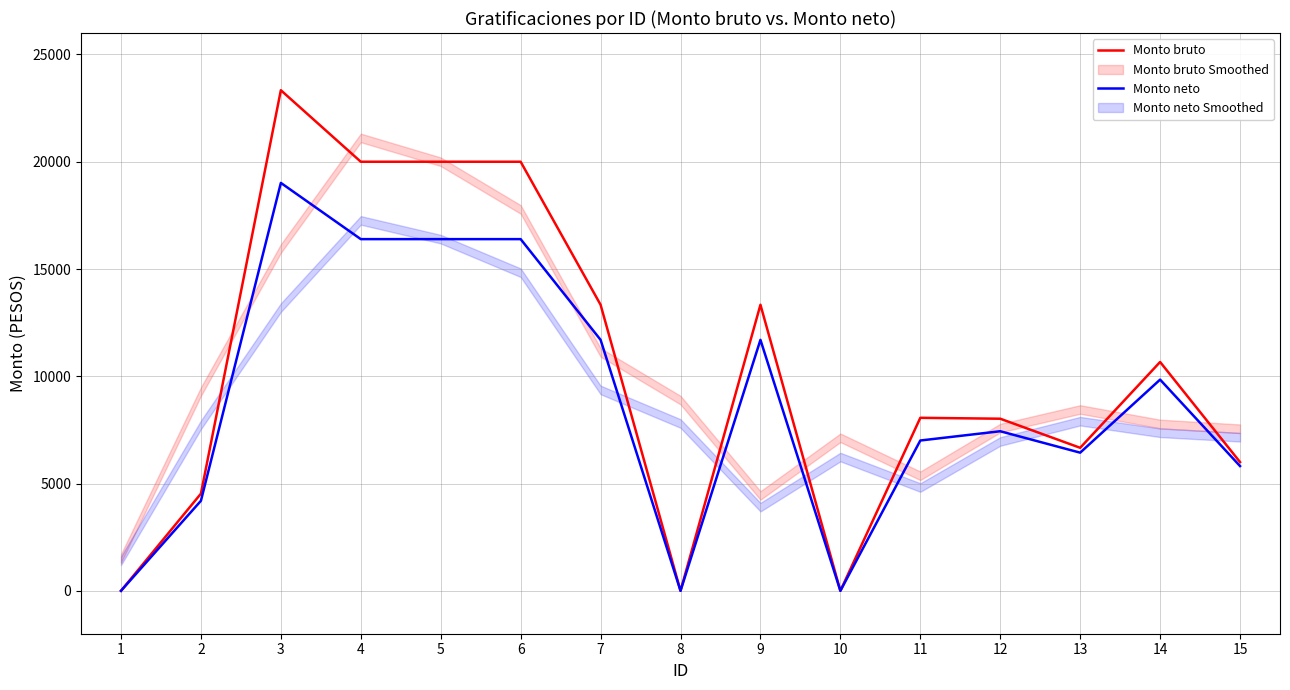

How many lines are shown in the chart?

2